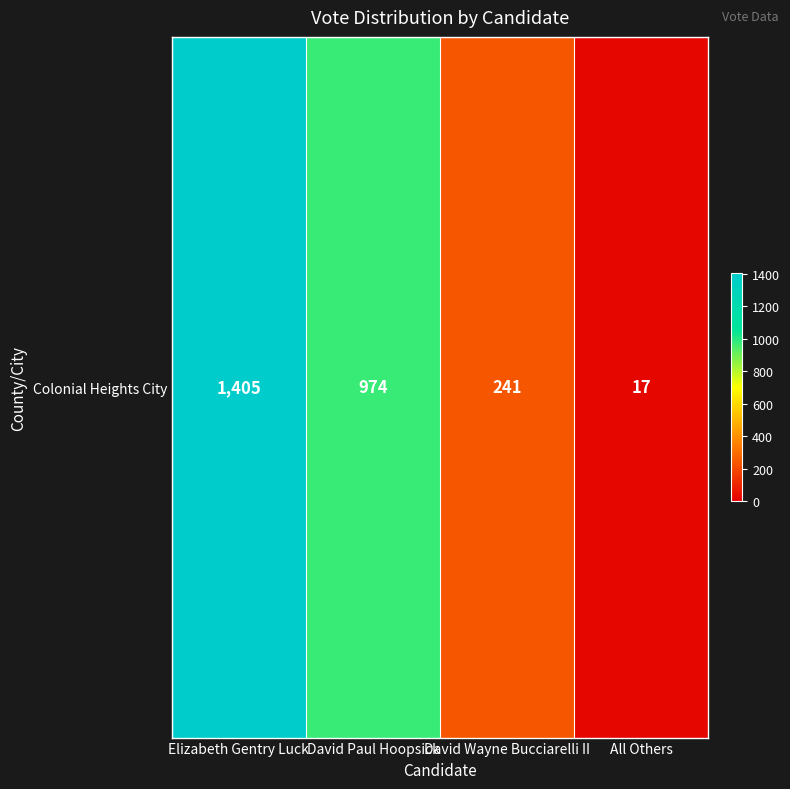

Reading right to left, what are all the values shown in this chart?

17	241	974	1405